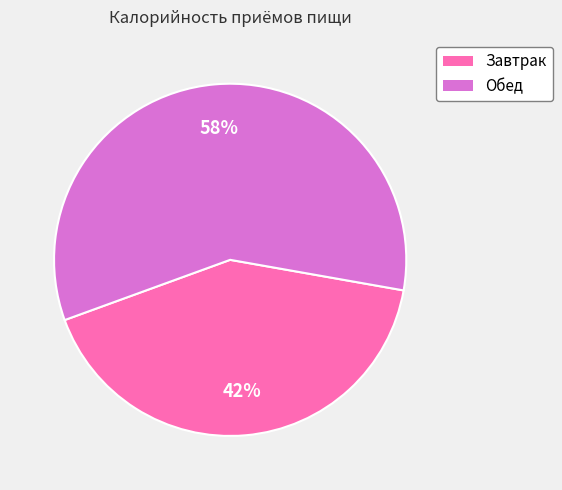

How many segments does this pie chart have?

2